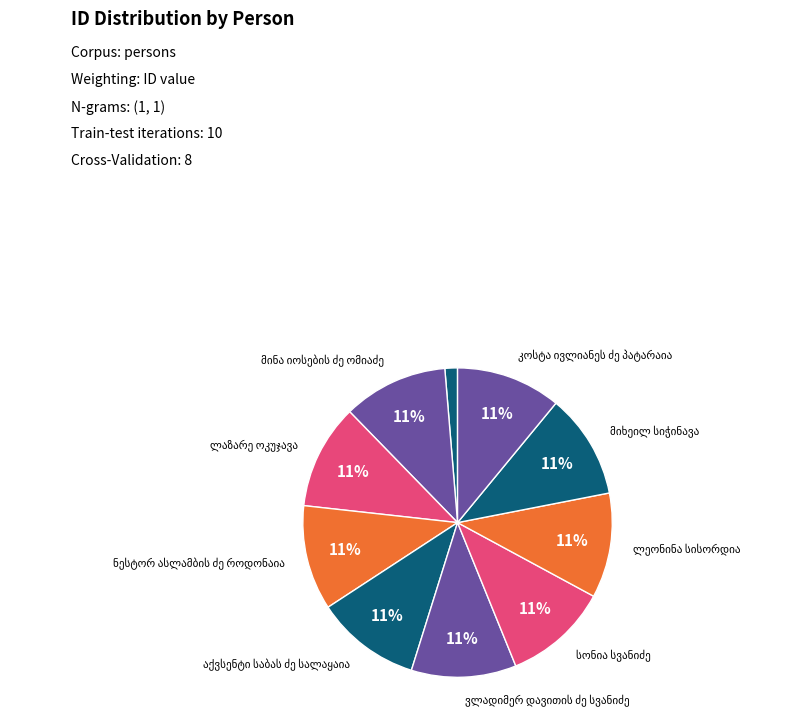

How many segments does this pie chart have?

10